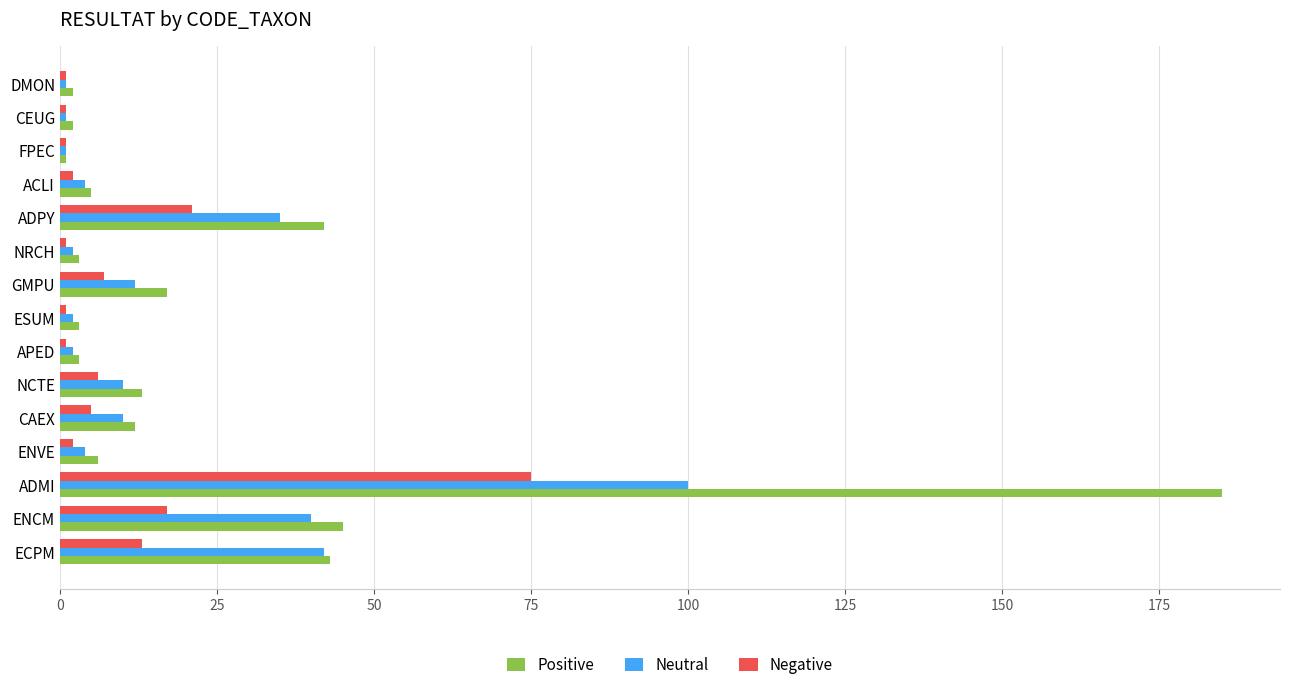

At which label is Negative closest to 38?

ADPY